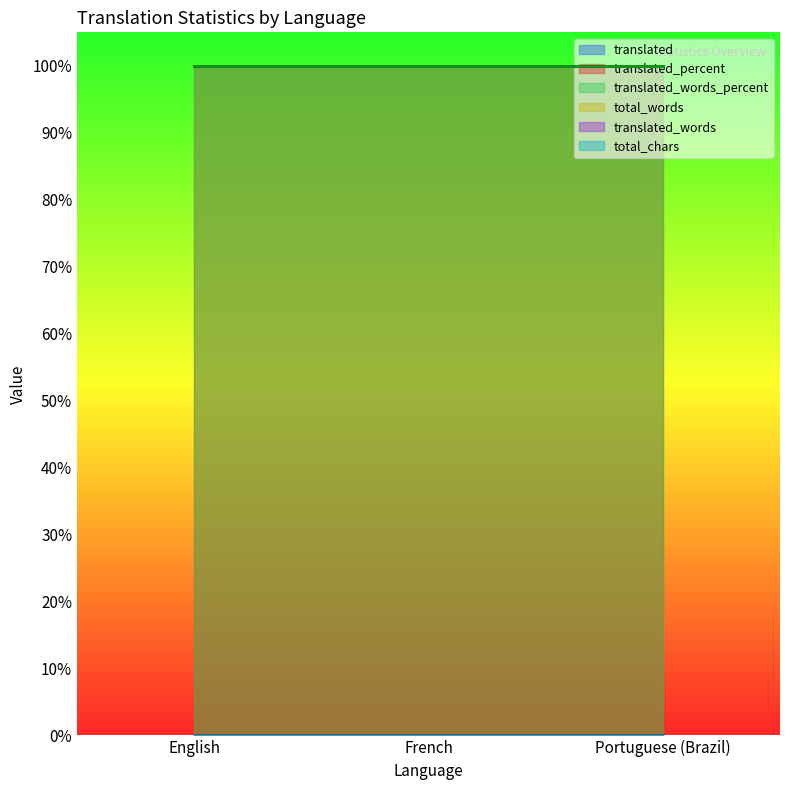

Which series has the widest spread of values?

translated